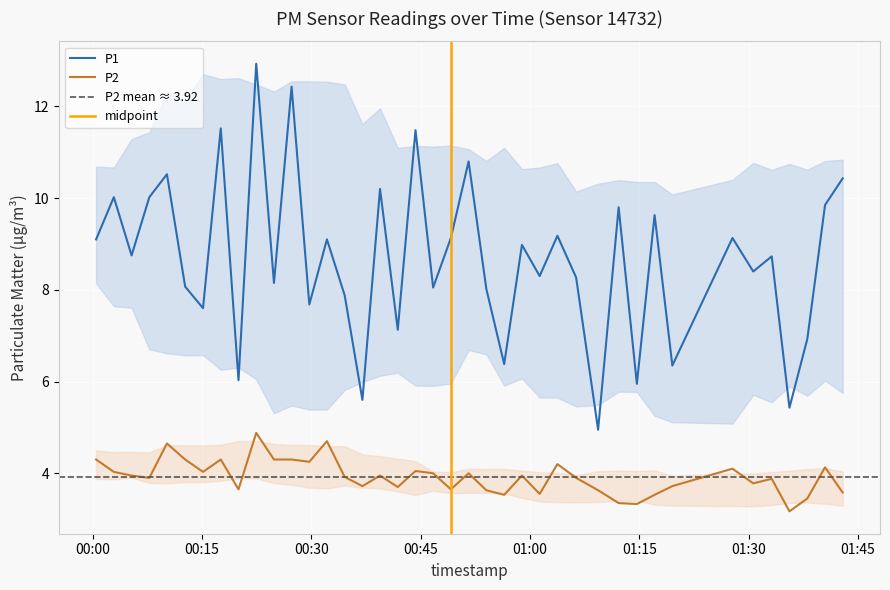

How many interior local peaks does the P2 series have?

12